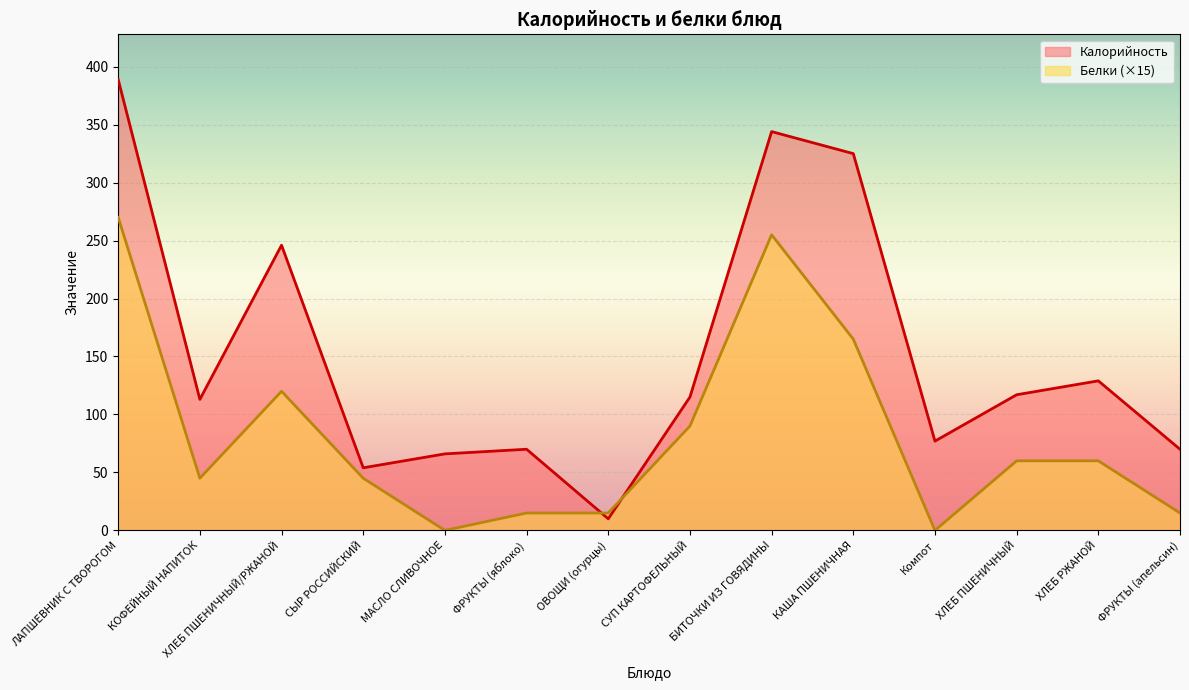

The Белки series shows 81 at ХЛЕБ ПШЕНИЧНЫЙ/РЖАНОЙ. True or false?

False